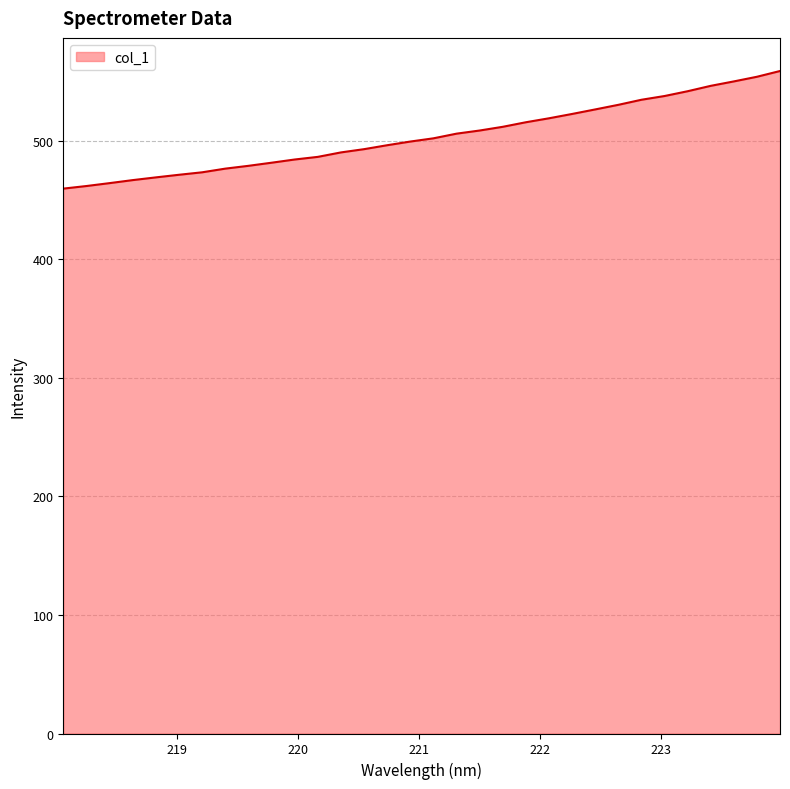

What is the difference between the maximum and minimum values?

99.2